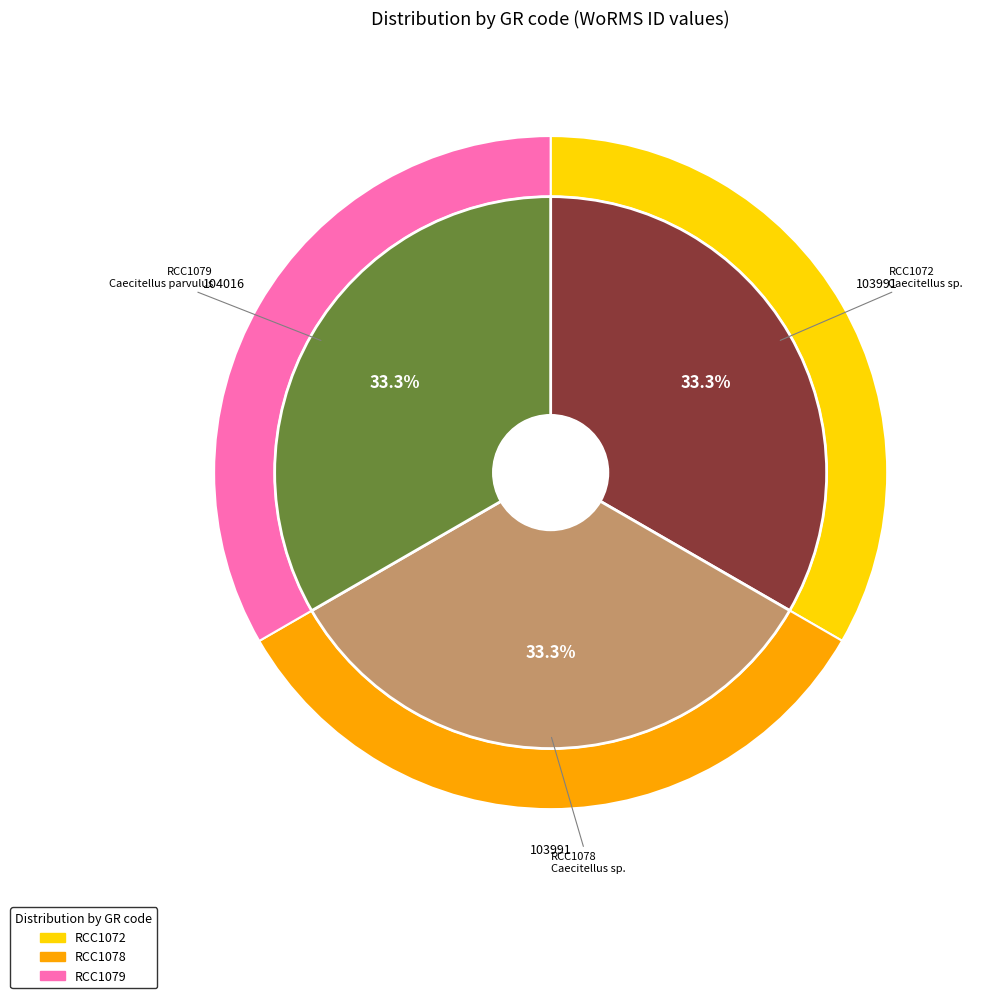

To the nearest percent, what percentage of the pie is RCC1078?

33%